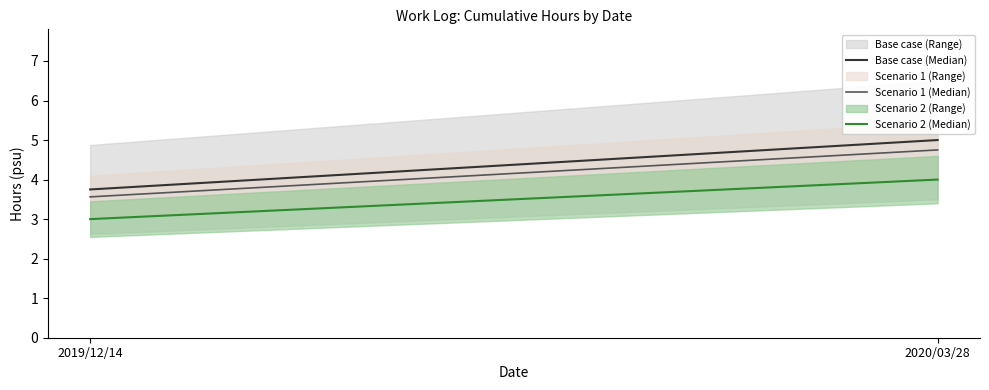

What is the difference between the maximum and minimum values in the Scenario 1 (Median) series?

1.2